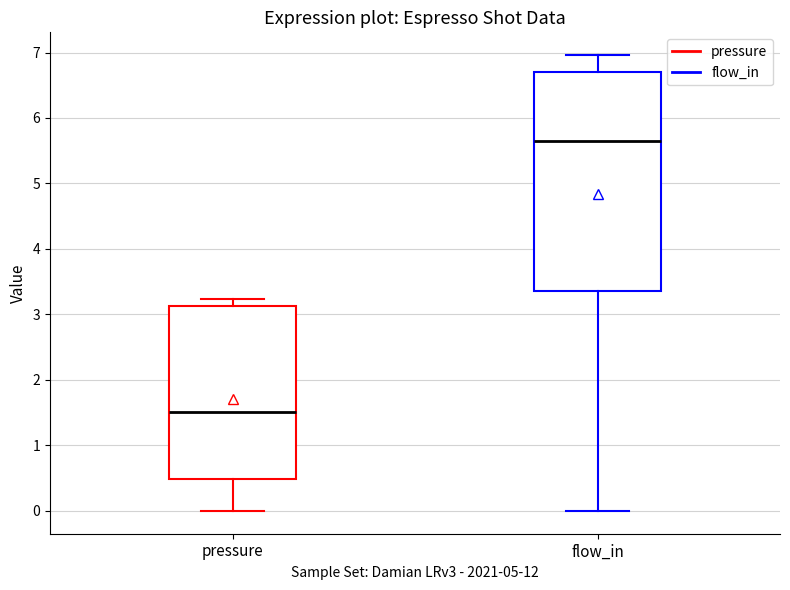

Reading left to right, read every box against the y-axis: the position of its median line, the range the box covers, and the ends of its whiskers. The values are not printed on the chart, so give them approximately, as read against the axis.

pressure: median 1.5, box 0.5 to 3.1, whiskers 0.0 to 3.2
flow_in: median 5.7, box 3.4 to 6.7, whiskers 0.0 to 7.0